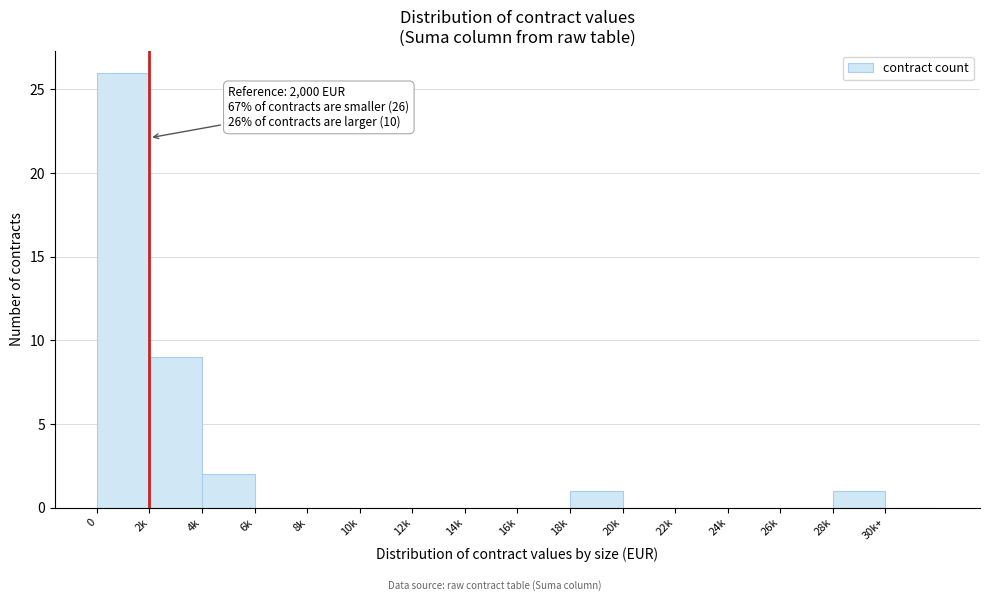

Reading left to right, extract all data points from this chart.

0=26	2k=9	4k=2	6k=0	8k=0	10k=0	12k=0	14k=0	16k=0	18k=1	20k=0	22k=0	24k=0	26k=0	28k=1	30k+=0